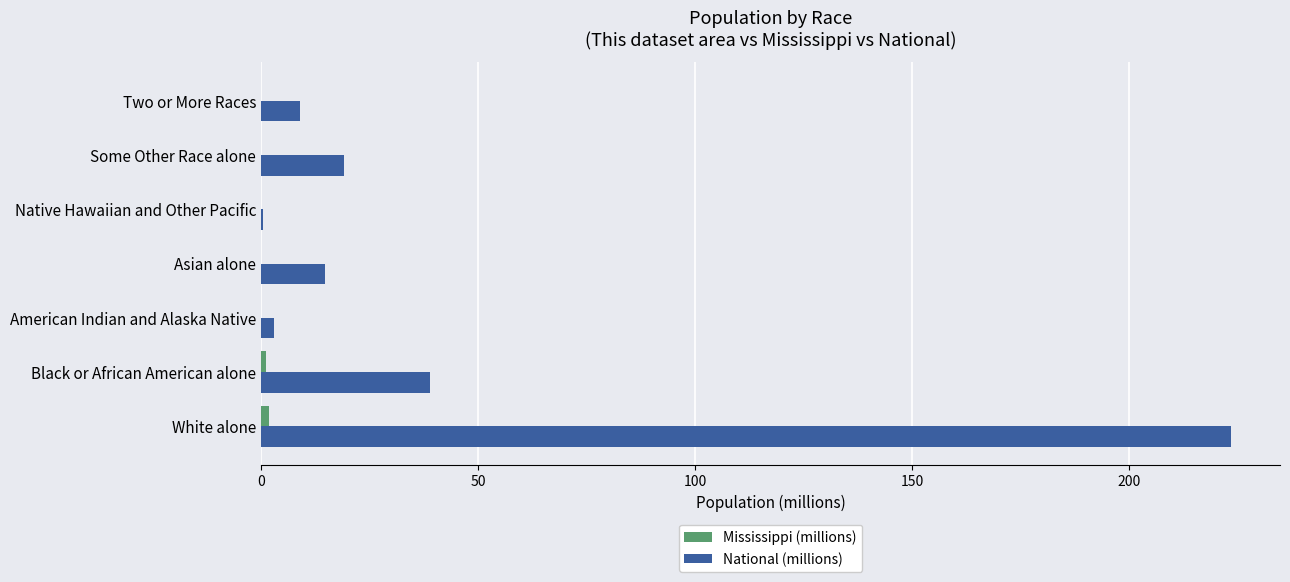

Which series has the largest total across all categories?

National (millions)